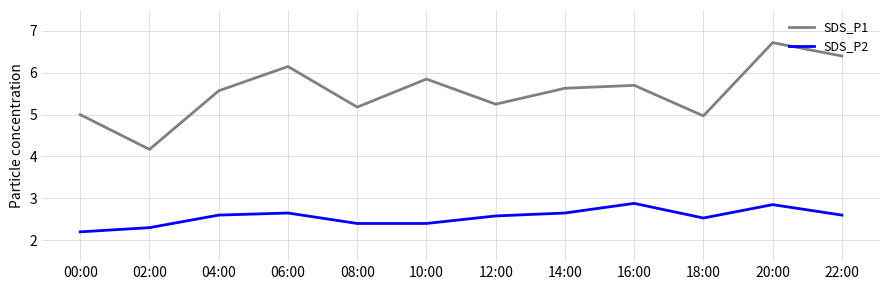

True or false: SDS_P2 and SDS_P1 intersect in this chart.

False